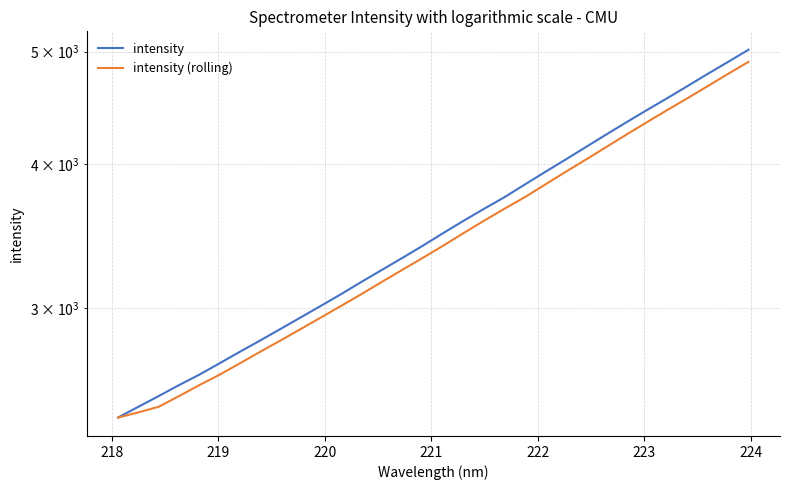

What is the minimum value for intensity (rolling)?

2414.7